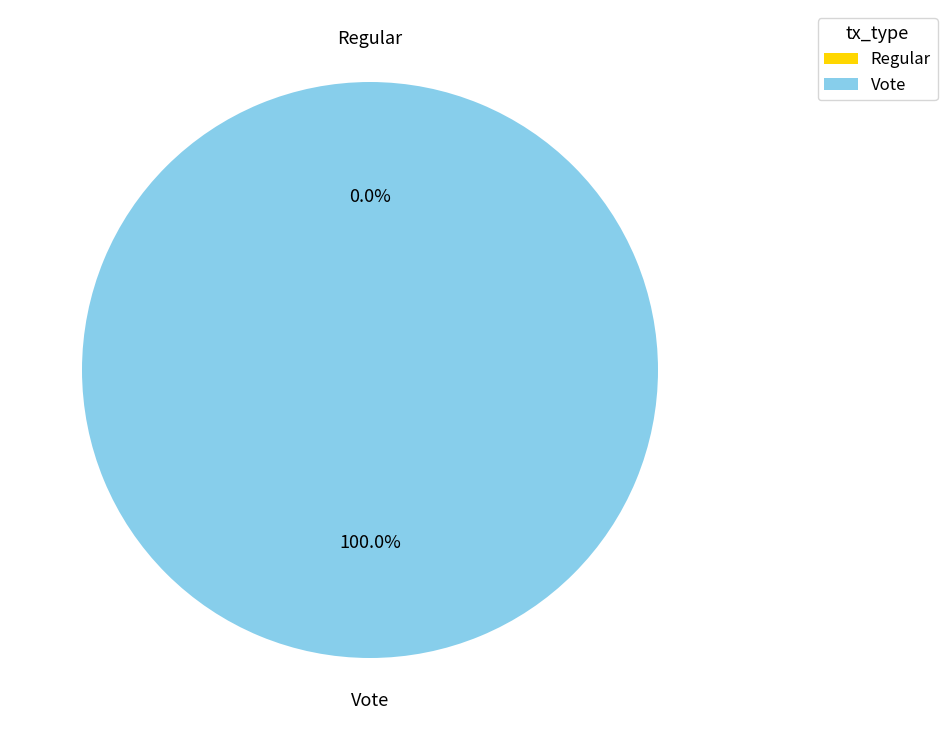

What percentage is the Vote slice, to the nearest percent?

100%